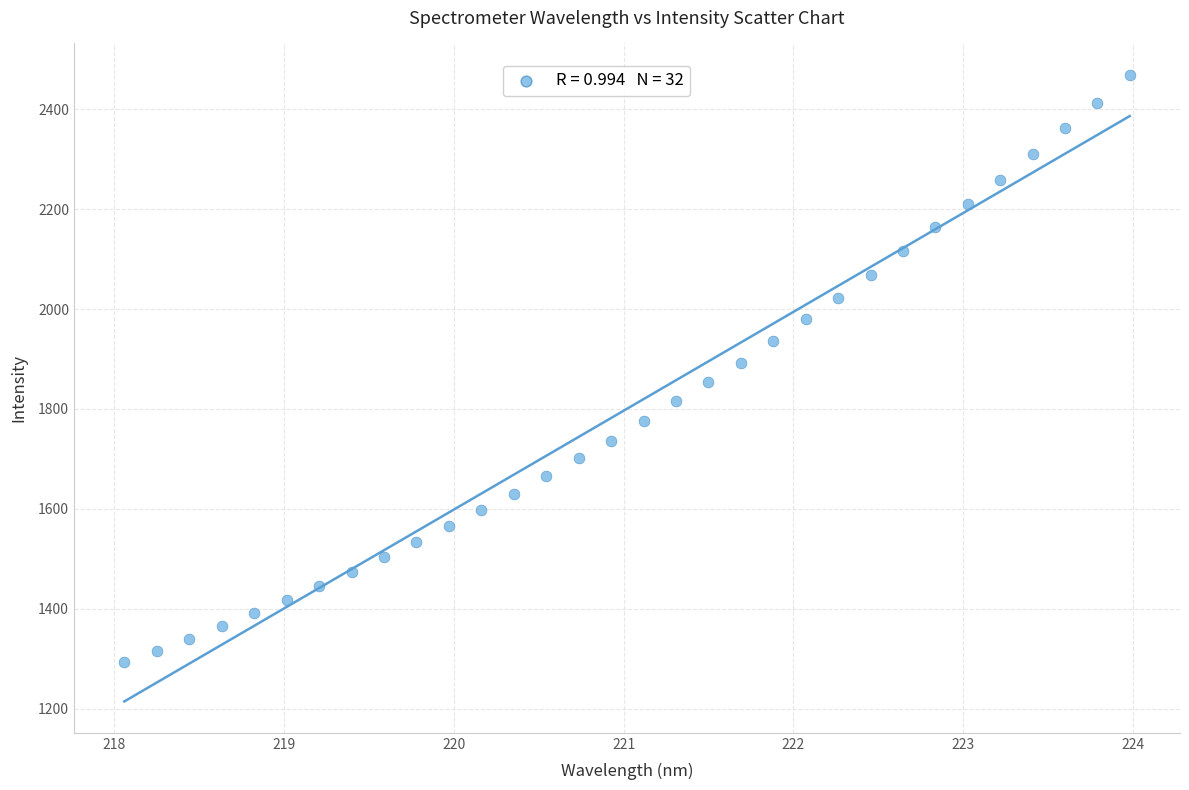

What is the range of X values (max minus min)?

5.9